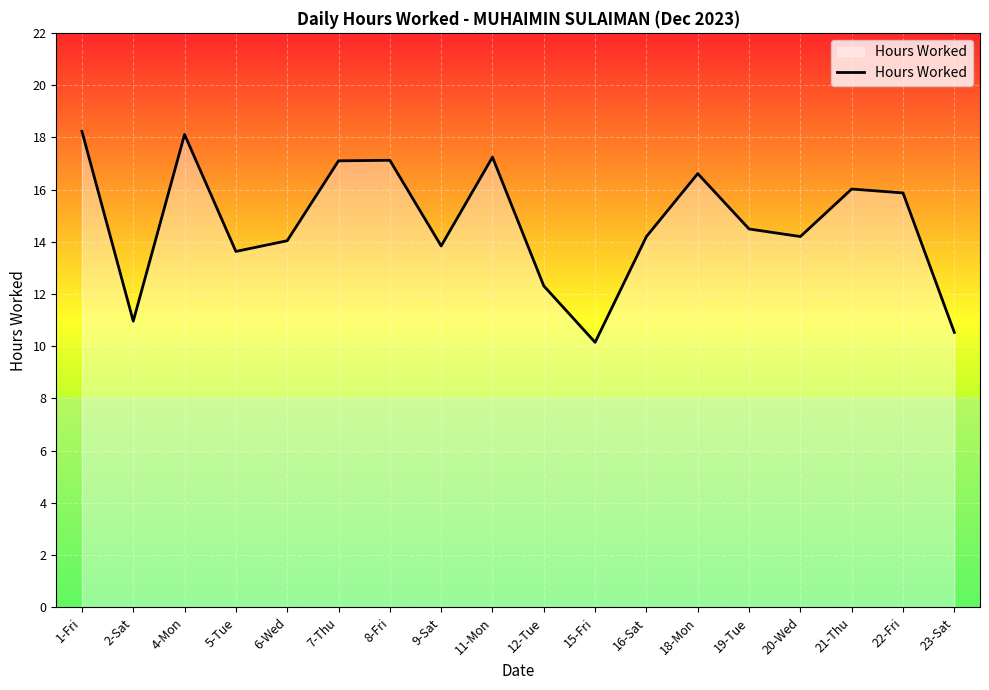

What is the maximum value shown in the chart?

18.2